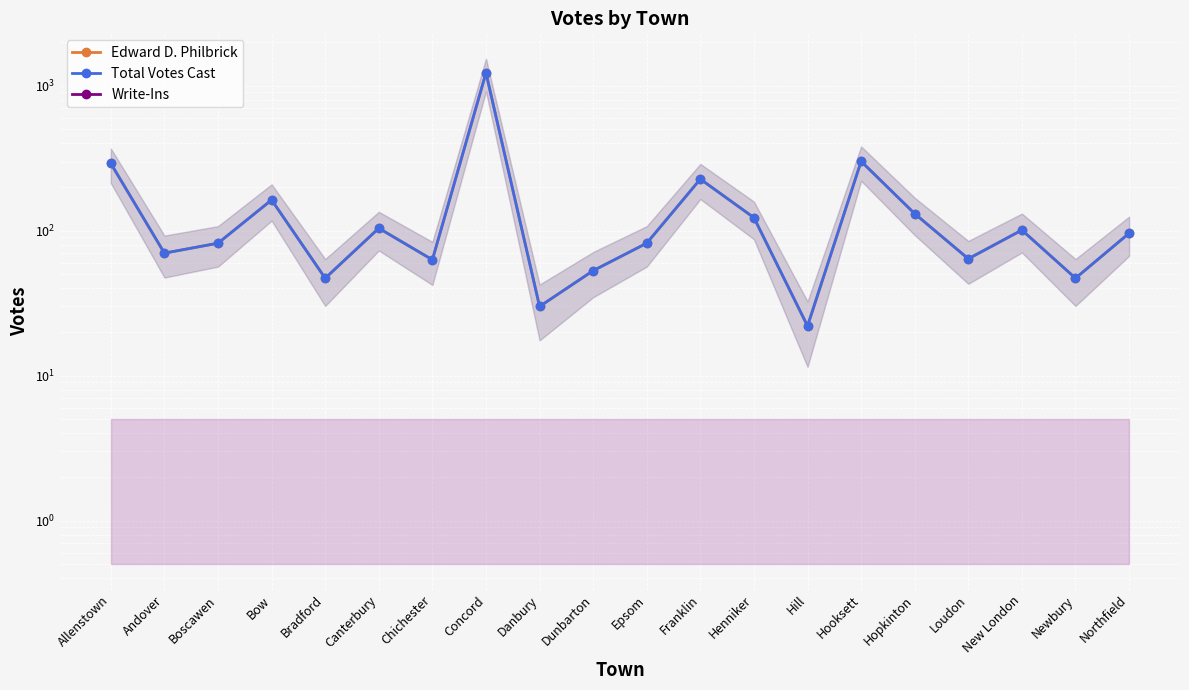

Reading right to left, transcribe all the data shown in this chart.

Edward D. Philbrick: 96	47	101	64	131	301	22	123	227	82	53	30	1227	63	104	47	163	82	70	291
Total Votes Cast: 96	47	101	64	131	301	22	123	227	82	53	30	1227	63	104	47	163	82	70	291
Write-Ins: 0	0	0	0	0	0	0	0	0	0	0	0	0	0	0	0	0	0	0	0